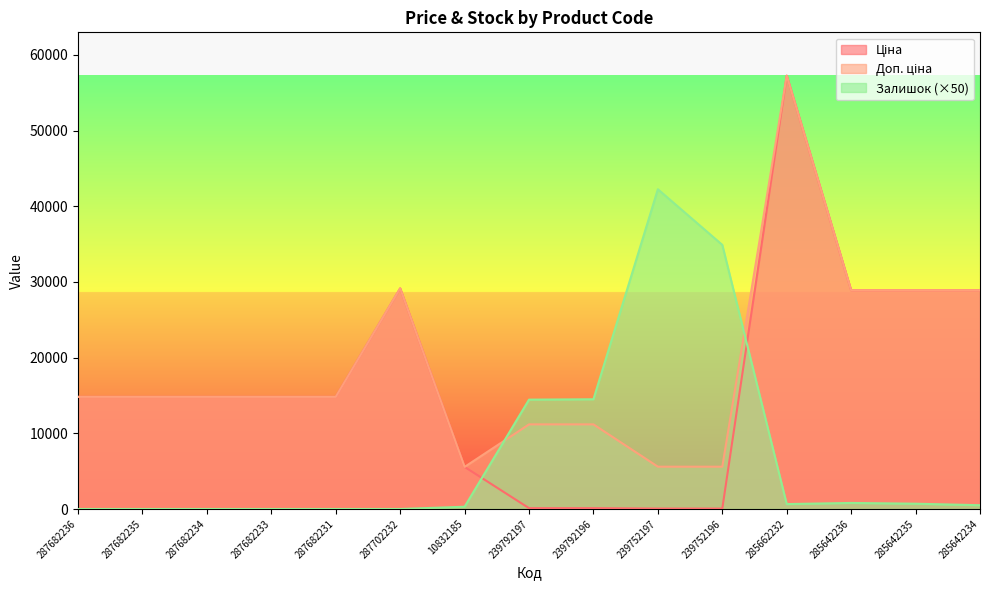

Reading left to right, transcribe all the data shown in this chart.

Ціна: 14817.6	14817.6	14817.6	14817.6	14817.6	29152.3	5560.3	111.8	111.8	55.9	55.9	57258.0	28901.7	28901.7	28901.7
Доп. ціна: 14817.6	14817.6	14817.6	14817.6	14817.6	29152.3	5560.3	11182.0	11182.0	5591.0	5591.0	57258.0	28901.7	28901.7	28901.7
Залишок: 0.0	0.0	0.0	0.0	0.0	0.0	300.0	14450.0	14500.0	42250.0	34900.0	650.0	800.0	700.0	500.0